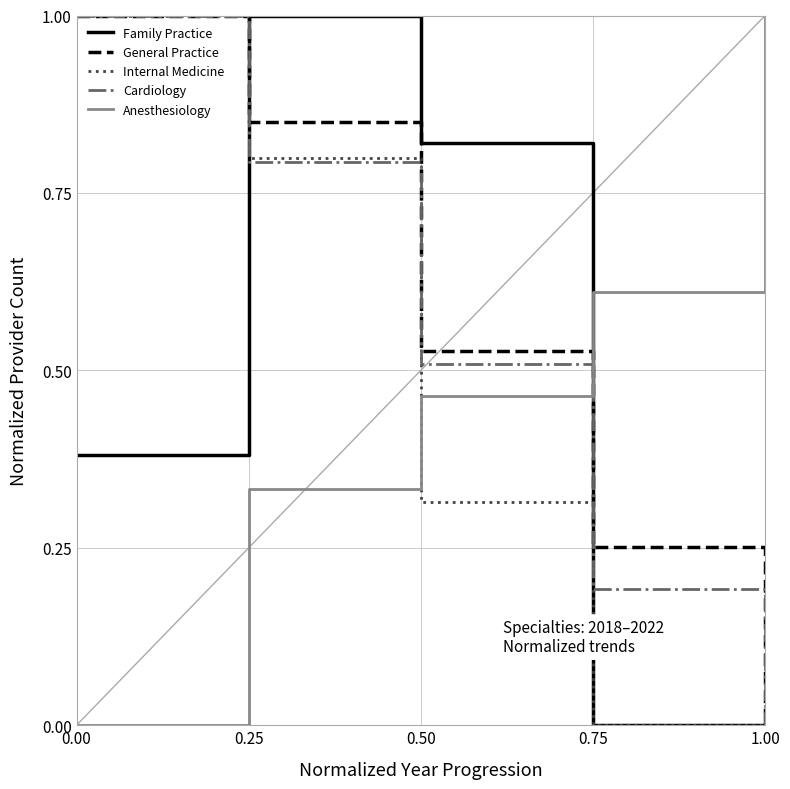

What is the difference between the highest and lowest values at 0.75?

0.6